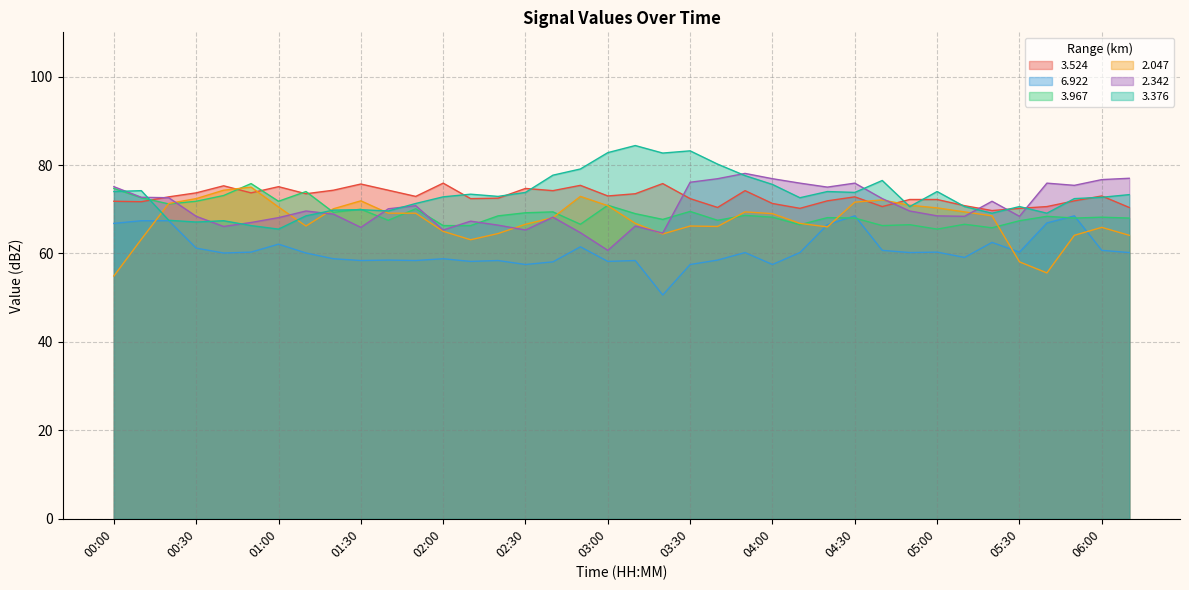

Count the number of categories in the chart.

38